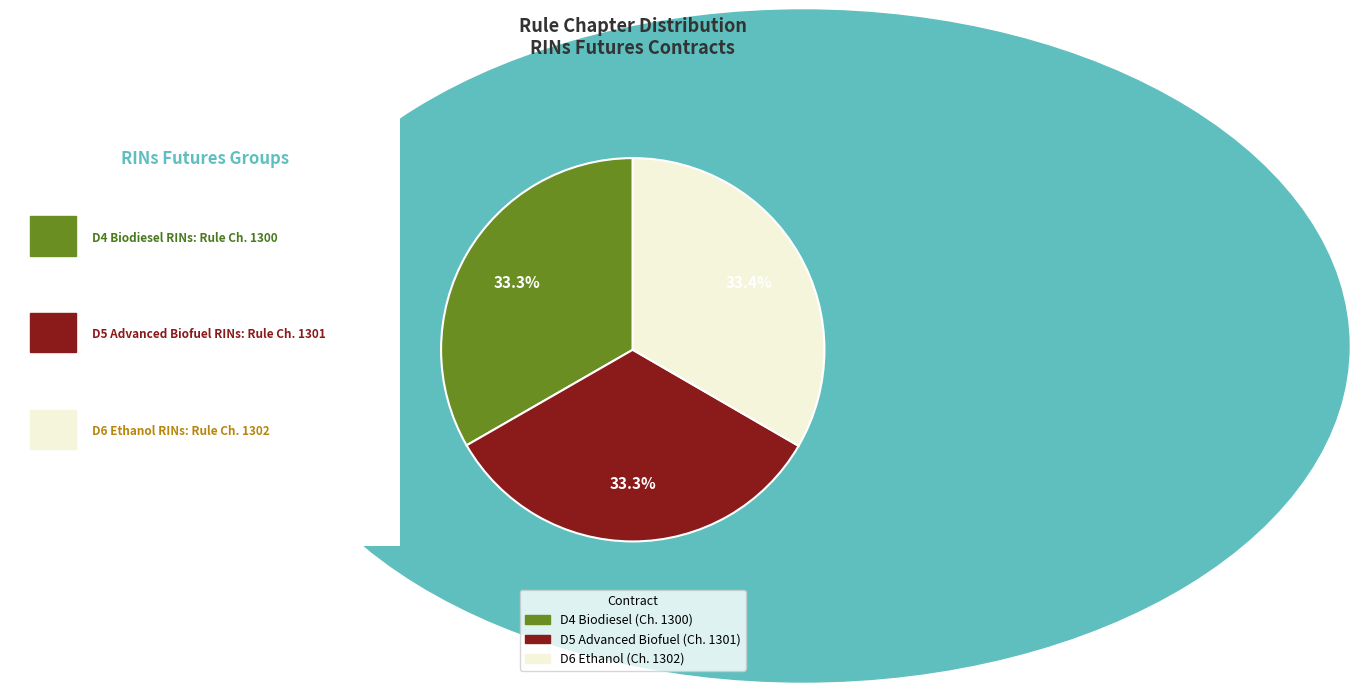

Does any single category account for the majority?

No